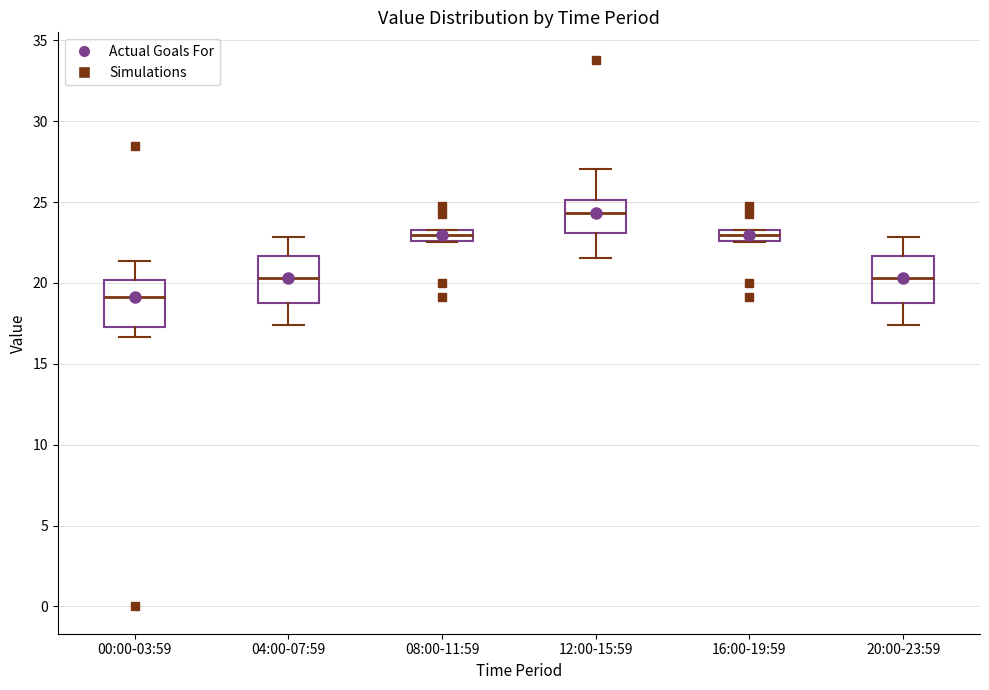

Which box has the highest median line?

12:00-15:59